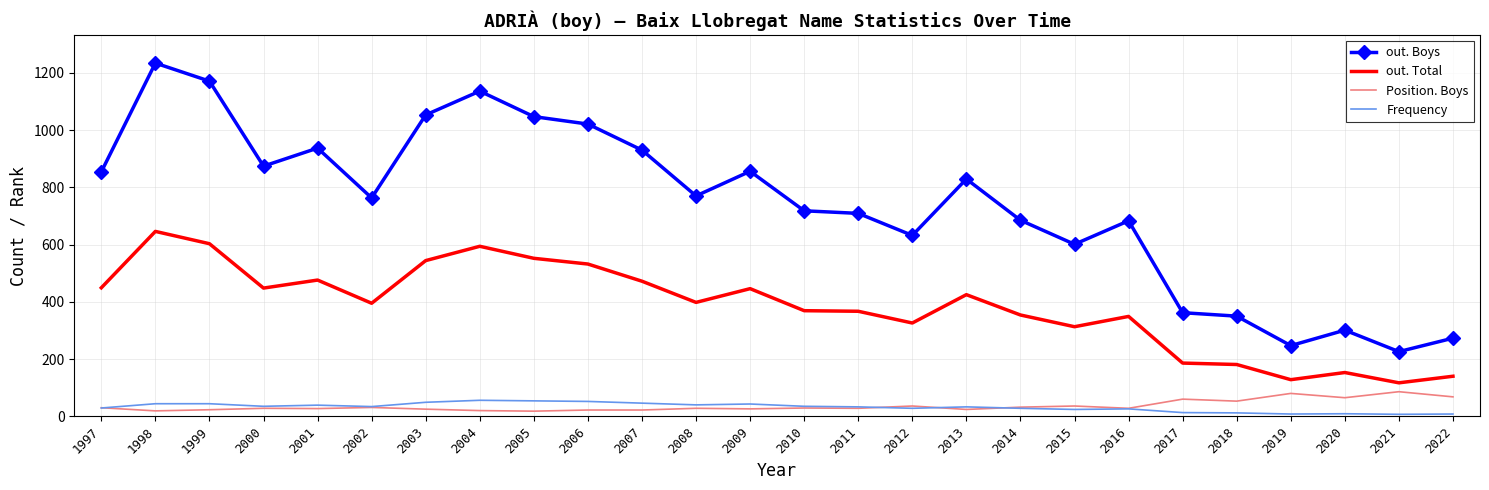

Which series has the largest total across all categories?

out. Boys